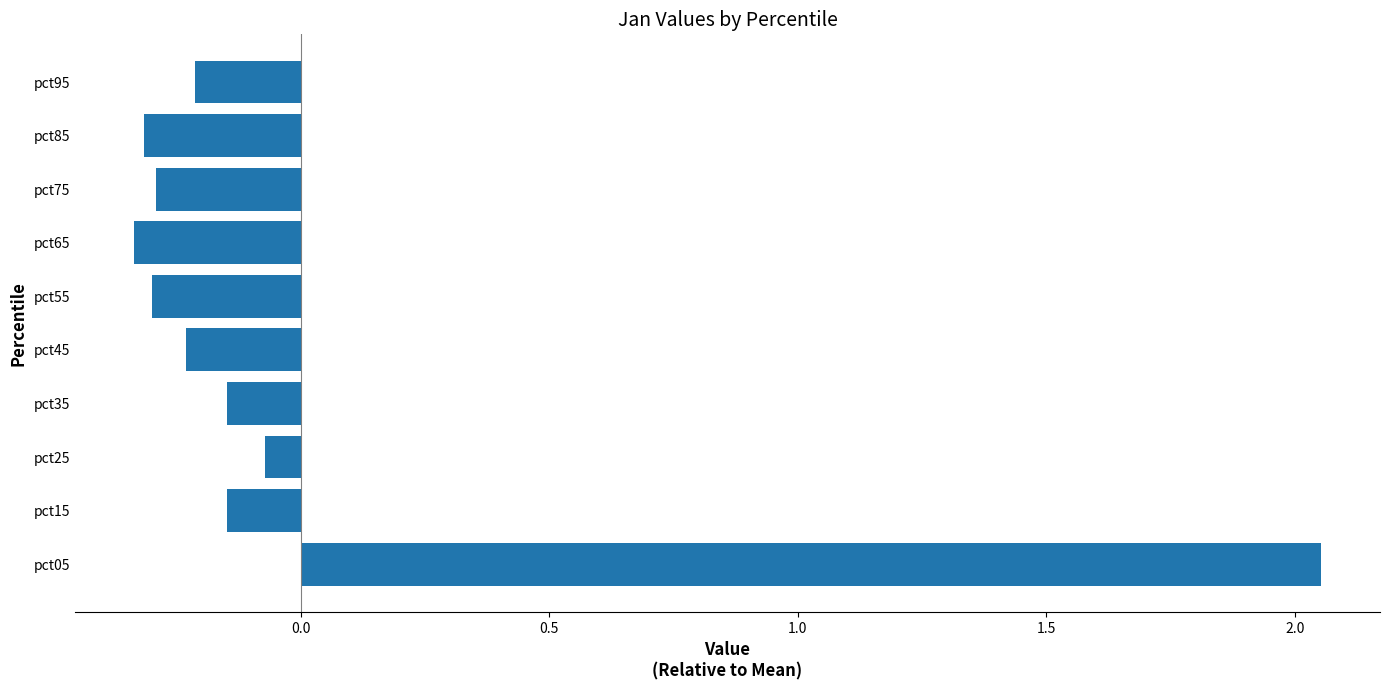

What is the difference between the second highest and minimum values?

0.3